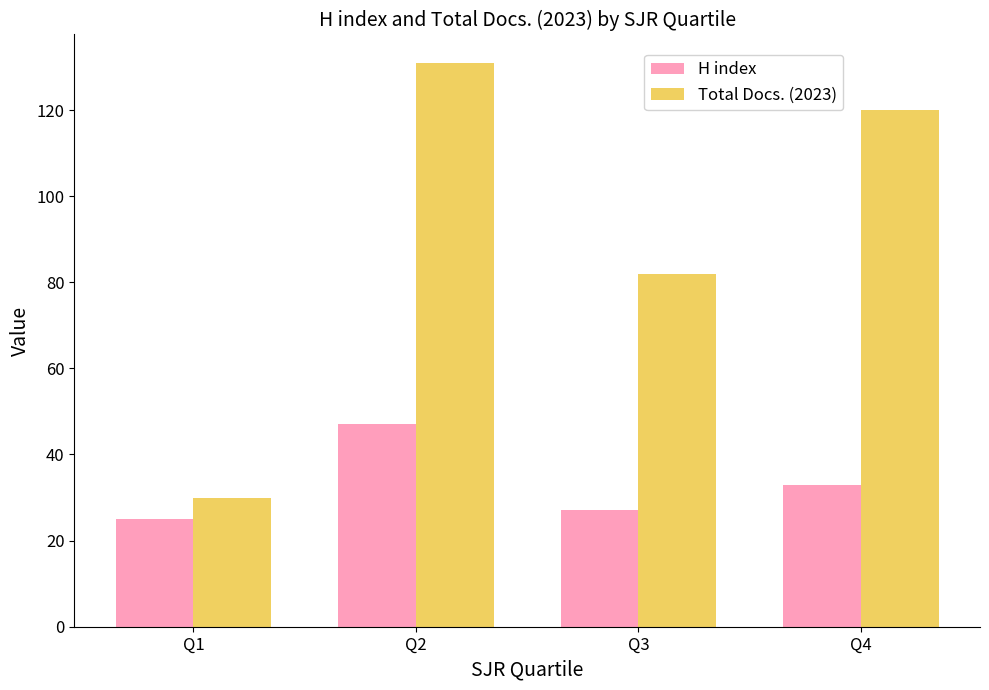

Where is H index nearest to the value 36?

Q4